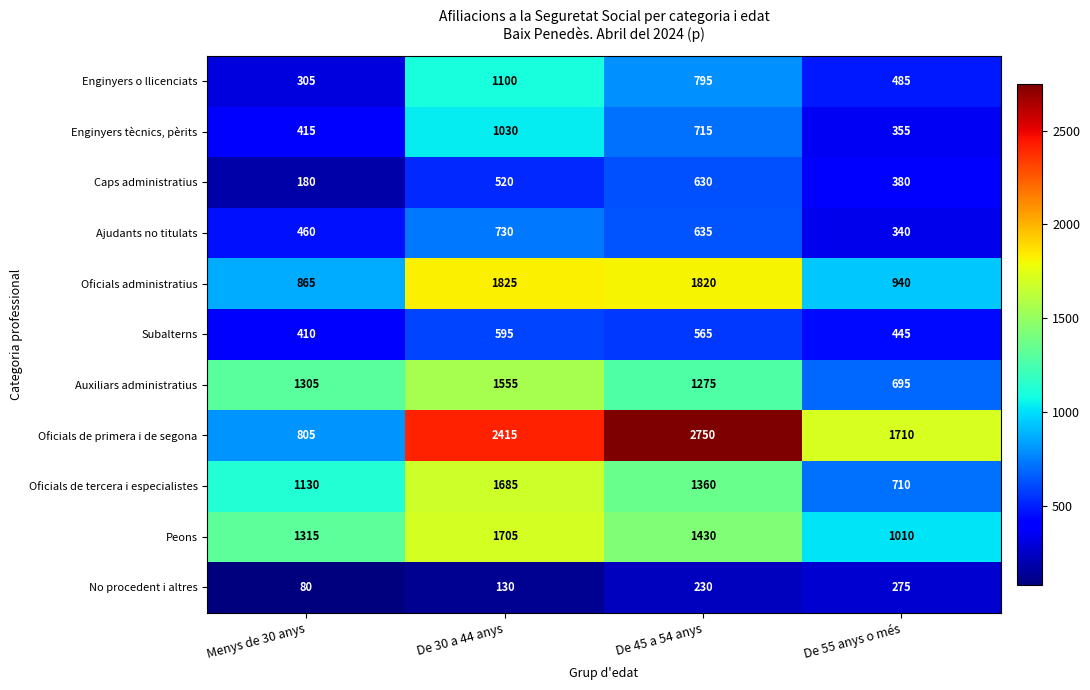

What is the spread (max minus min) of values at De 55 anys o més?

1435